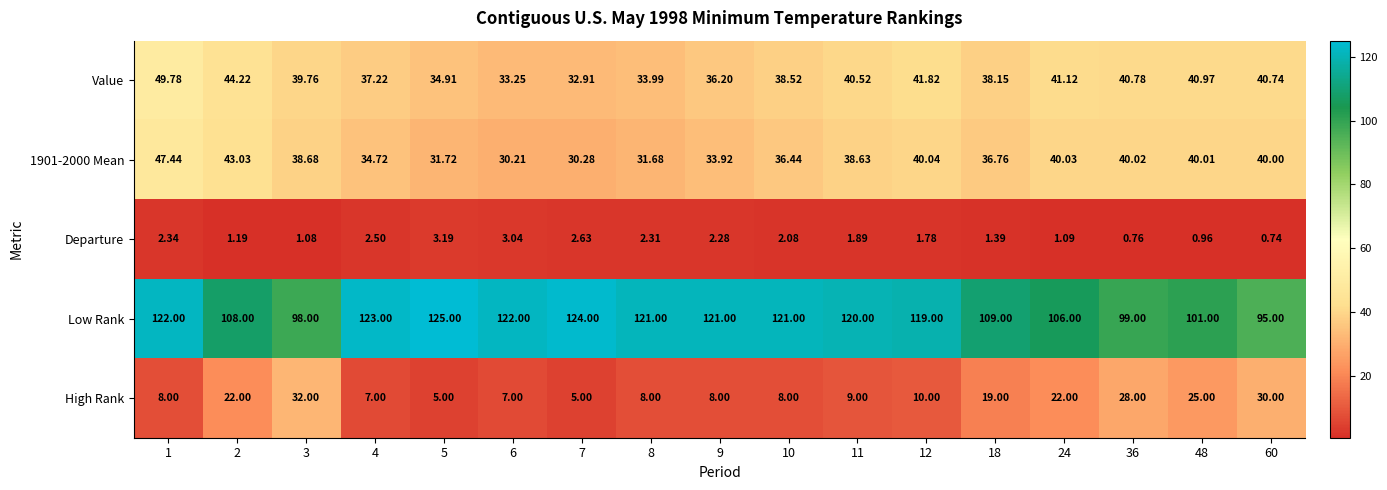

At how many categories does at least one series exceed 57?

17